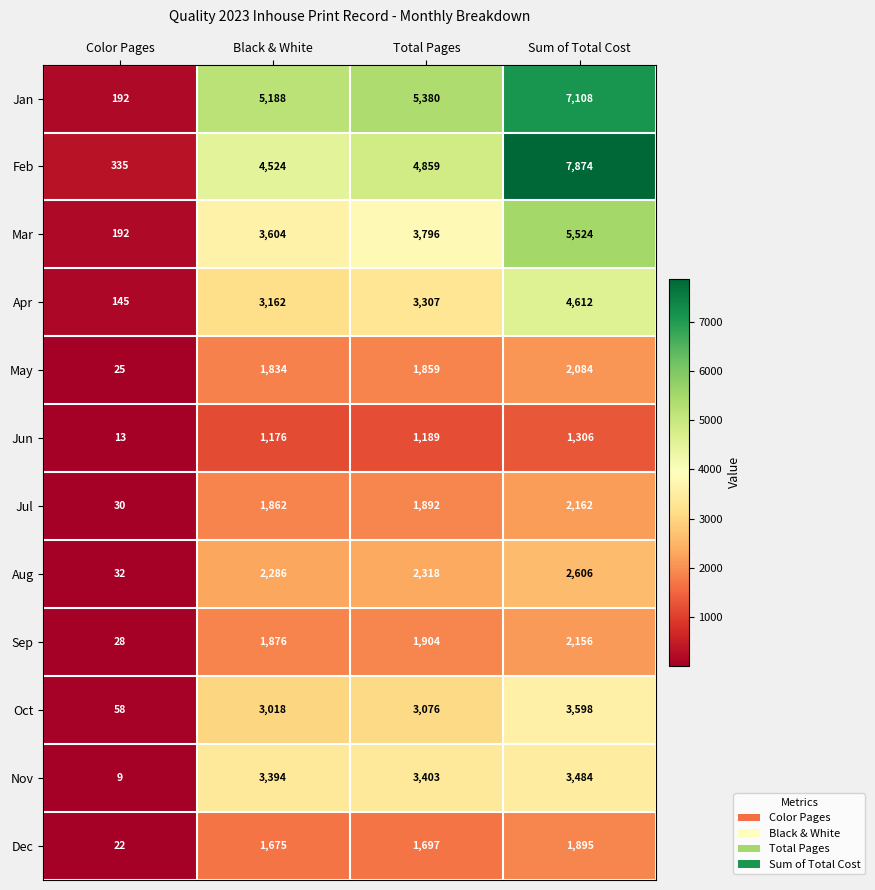

At which category does the chart reach its minimum across all series?

Color Pages